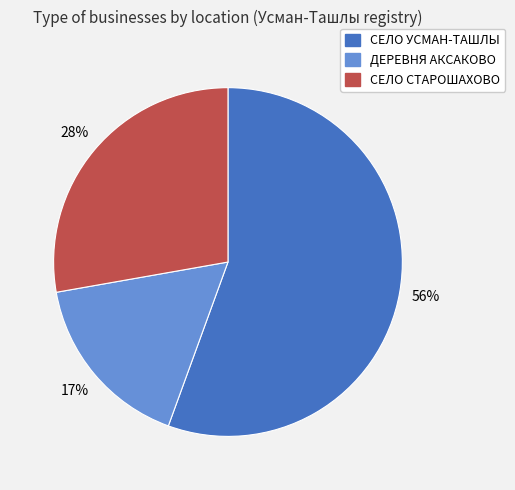

Do СЕЛО УСМАН-ТАШЛЫ and СЕЛО СТАРОШАХОВО together represent more than half of the pie?

Yes